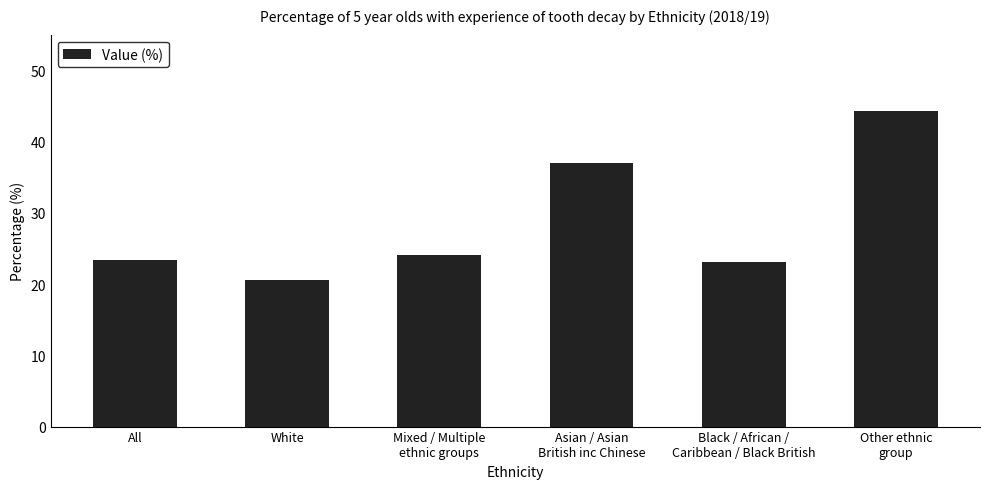

The chart shows a value of 16.6 at Asian / Asian
British inc Chinese. True or false?

False